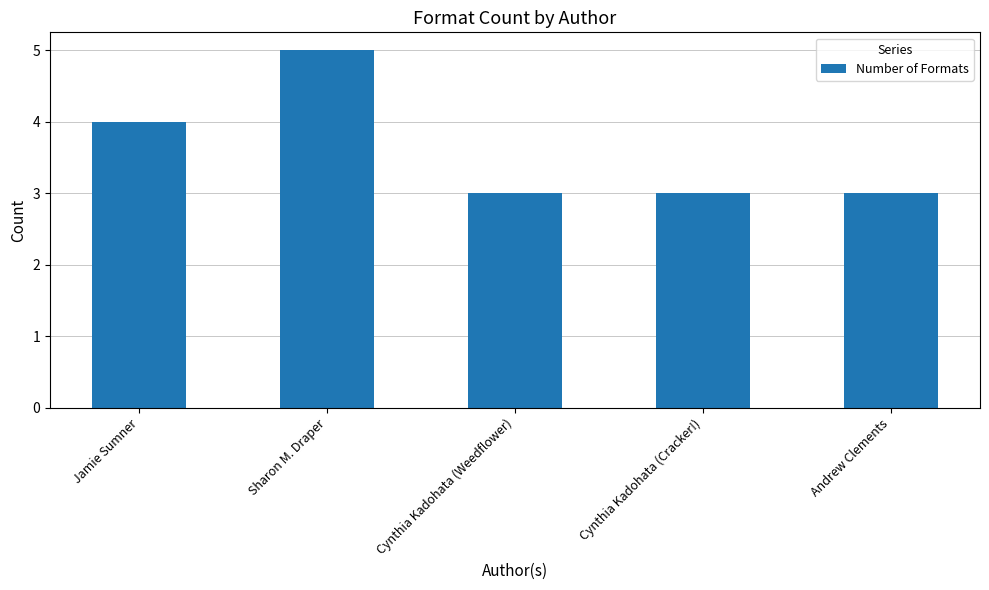

Does the chart contain any negative values?

No